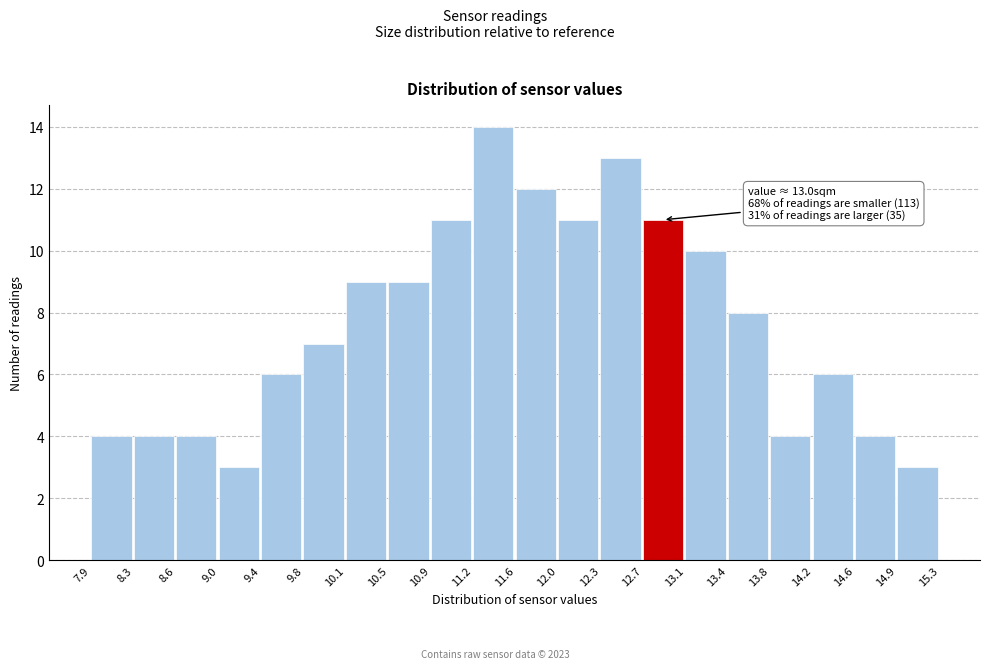

Which range on the x-axis has the tallest bar?

11.2 to 11.6